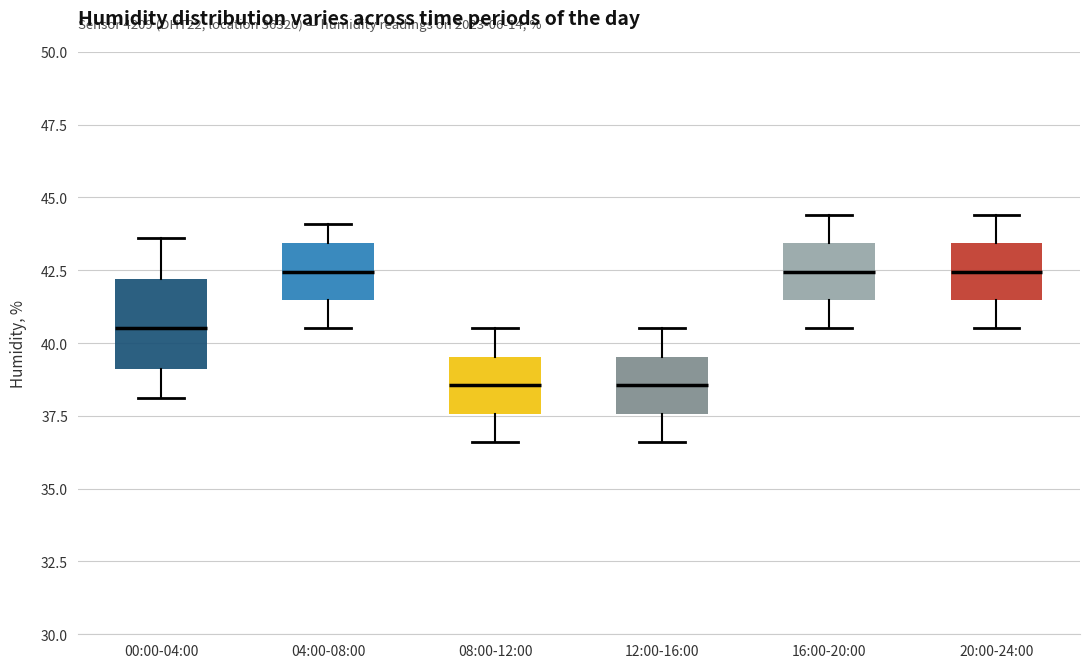

Reading left to right, read every box against the y-axis: the position of its median line, the range the box covers, and the ends of its whiskers. The values are not printed on the chart, so give them approximately, as read against the axis.

00:00-04:00: median 40.5, box 39.0 to 42.0, whiskers 38.0 to 43.5
04:00-08:00: median 42.5, box 41.5 to 43.5, whiskers 40.5 to 44.0
08:00-12:00: median 38.5, box 37.5 to 39.5, whiskers 36.5 to 40.5
12:00-16:00: median 38.5, box 37.5 to 39.5, whiskers 36.5 to 40.5
16:00-20:00: median 42.5, box 41.5 to 43.5, whiskers 40.5 to 44.5
20:00-24:00: median 42.5, box 41.5 to 43.5, whiskers 40.5 to 44.5